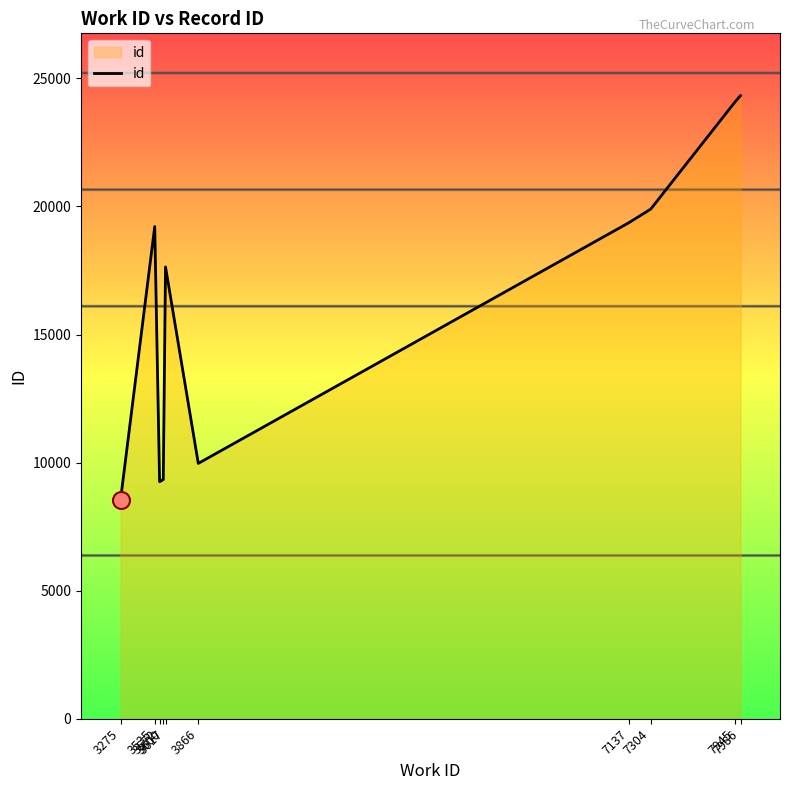

Between 3600 and 3535, which is larger?

3535